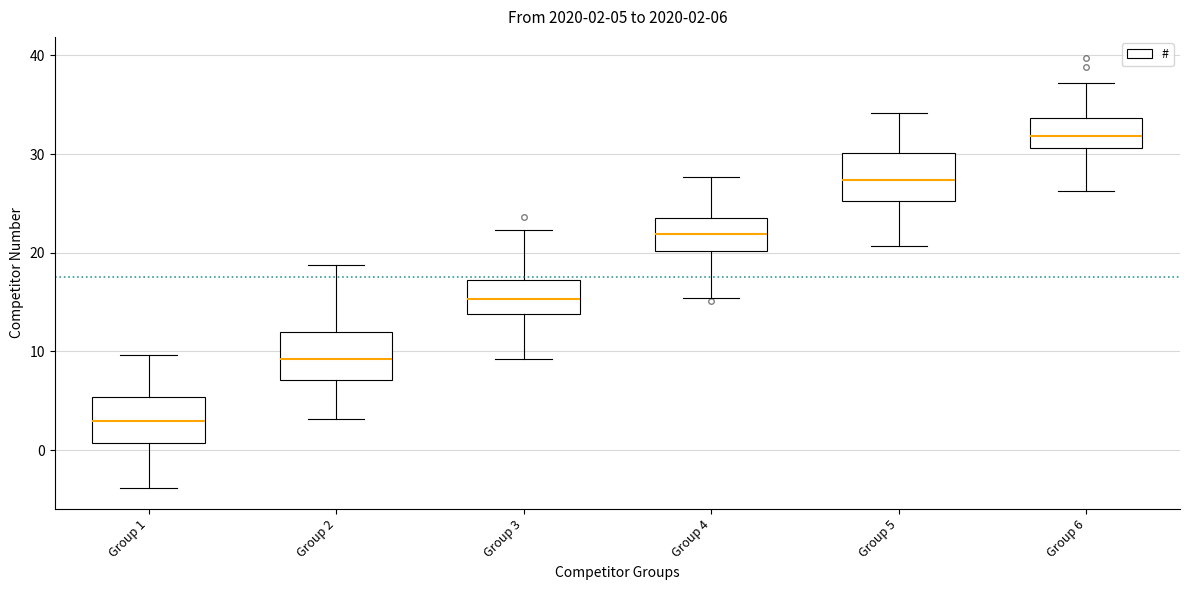

Which box has the highest median line?

Group 6